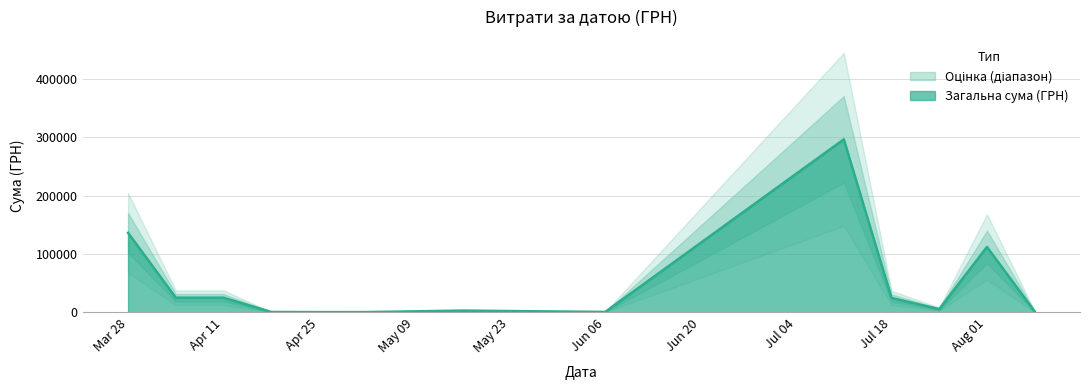

What is the minimum value shown in the chart?

11.2